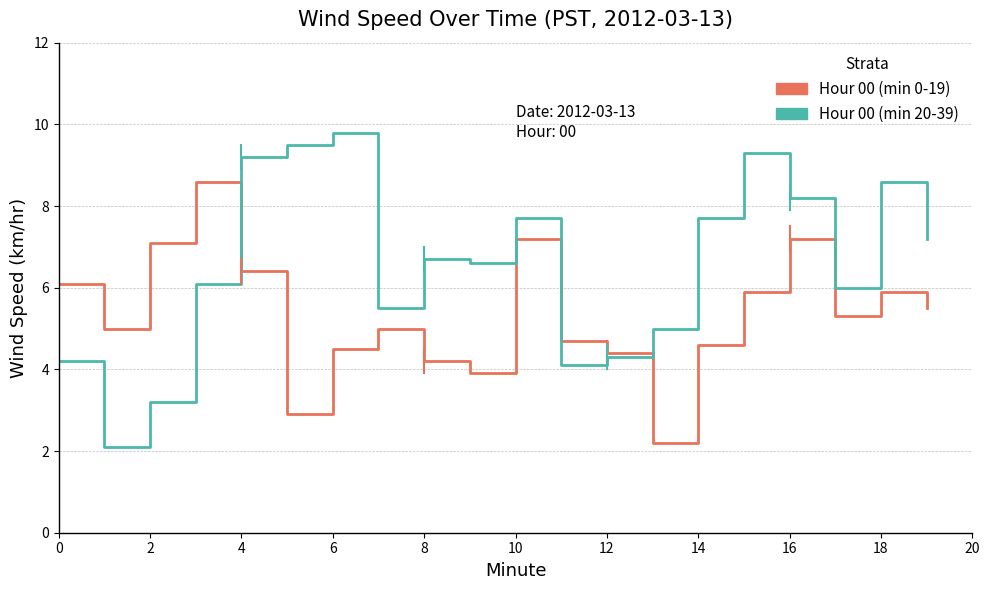

What is the smallest value displayed?

2.1